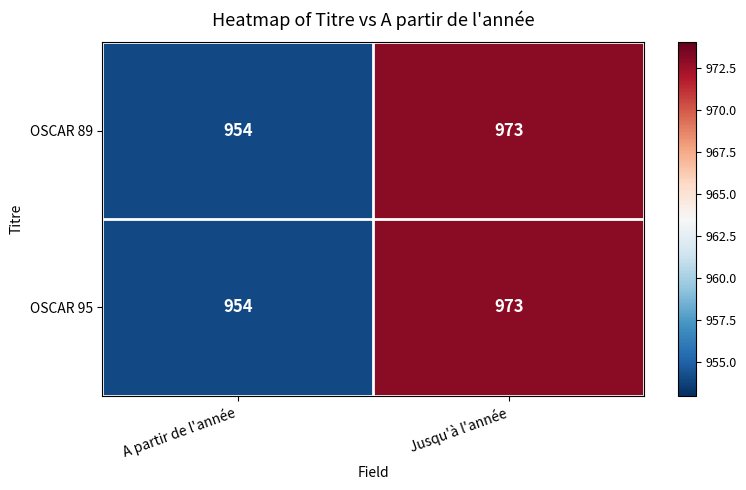

Is it true that OSCAR 89 equals 973 at Jusqu'à l'année?

True